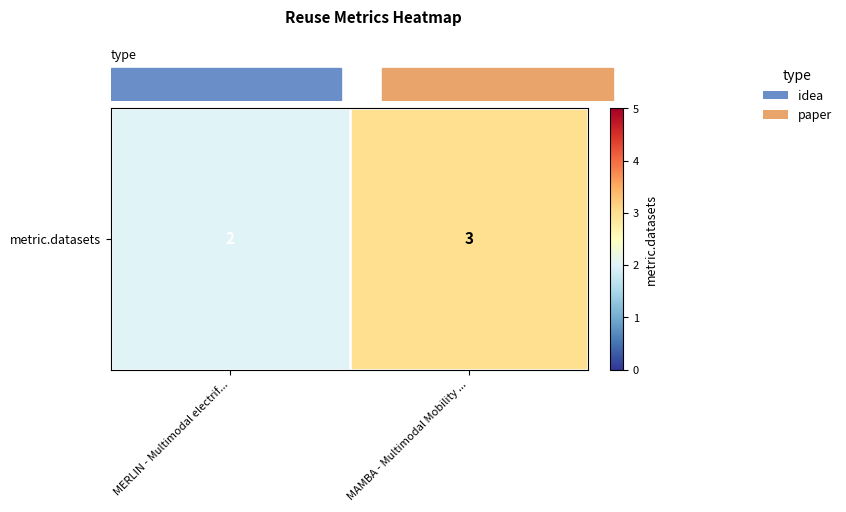

Reading left to right, list all the values displayed in this chart.

2	3